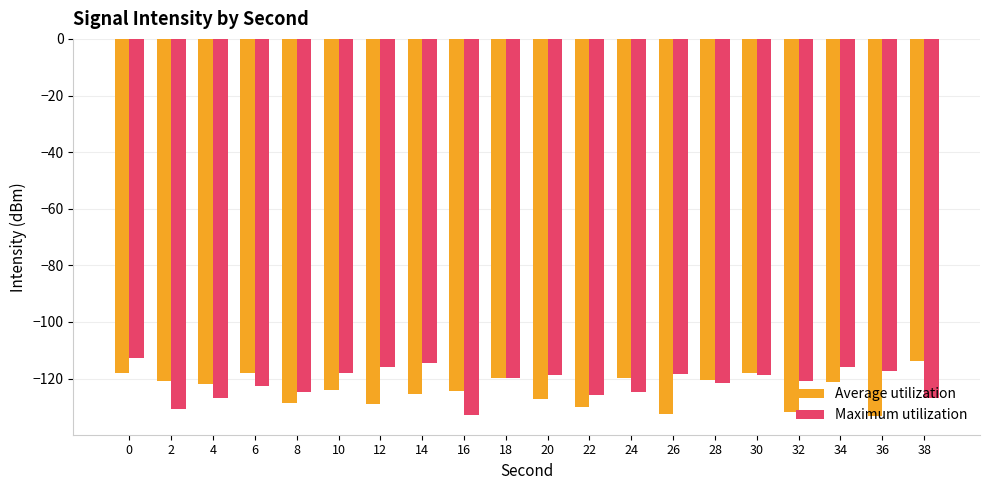

At 38, list the series in order from largest to smallest.

Average utilization, Maximum utilization